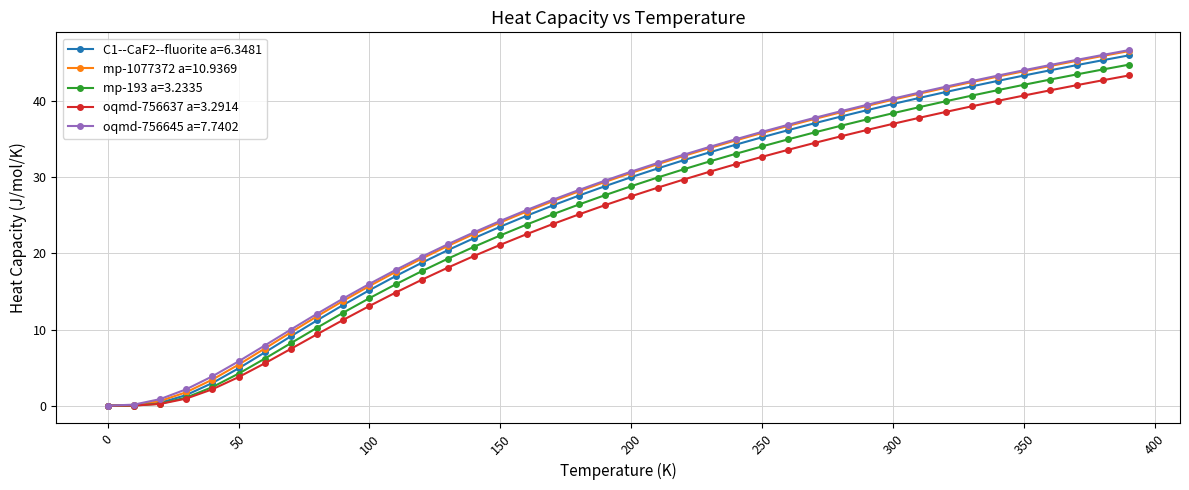

How many values in the mp-1077372 a=10.9369 series are below 30?

20